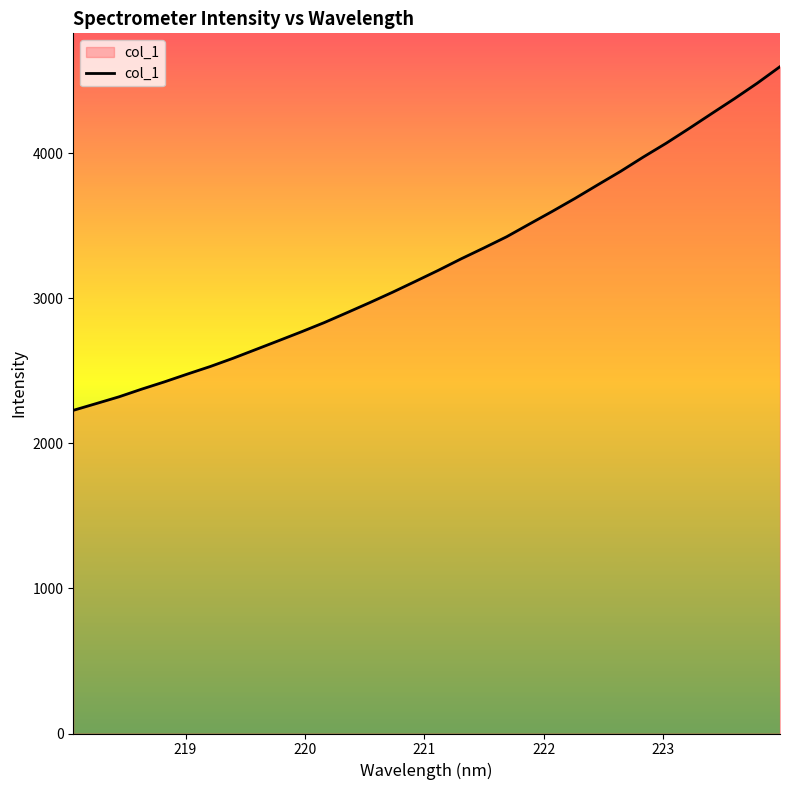

What is the smallest value displayed?

2228.0